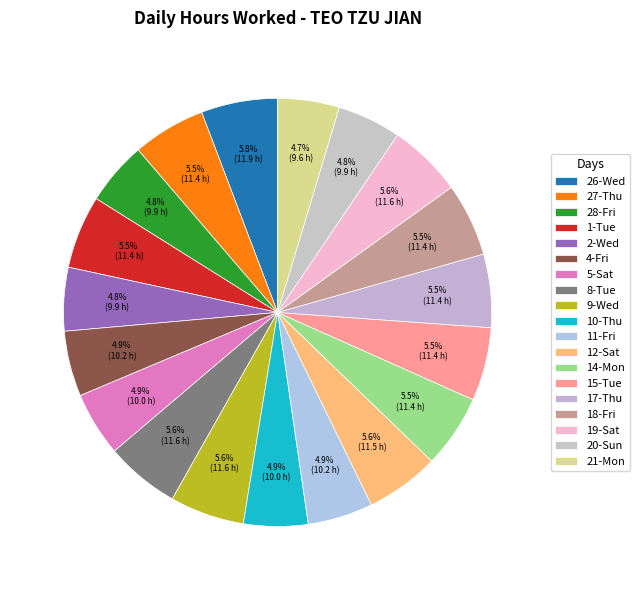

Combined, do 8-Tue and 12-Sat account for over 50%?

No